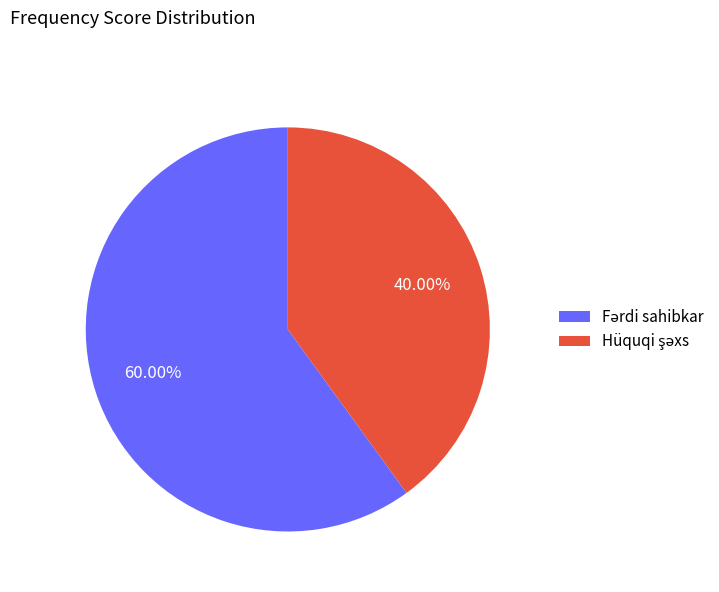

Is there a majority slice in this chart?

Yes